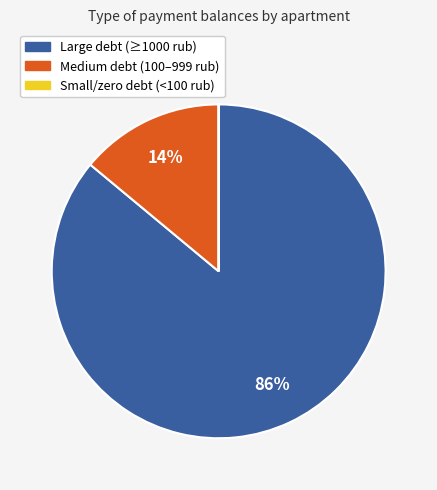

Is there a majority slice in this chart?

Yes